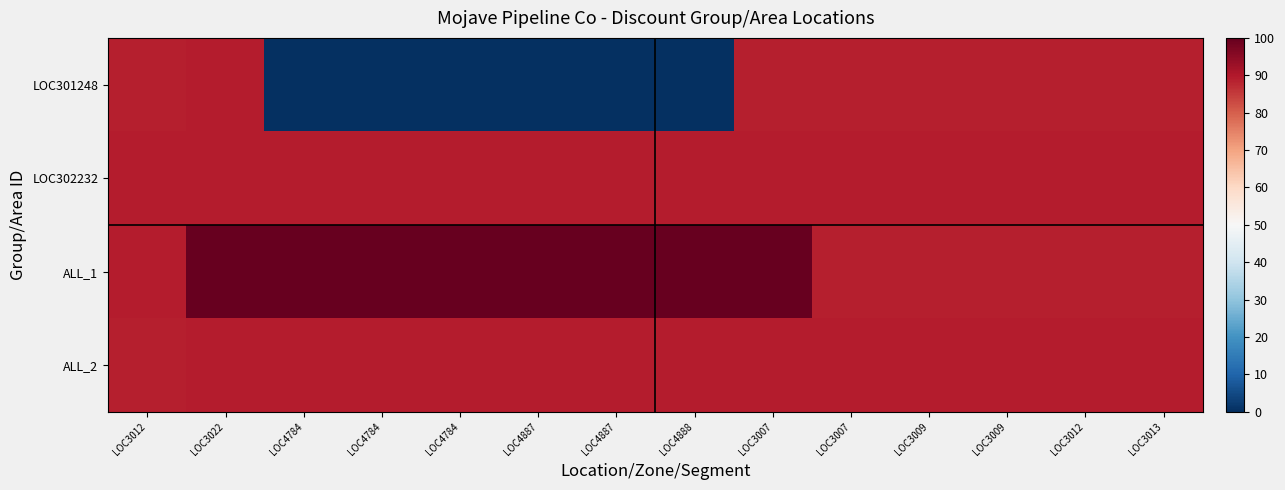

Reading left to right, list all the values displayed in this chart.

LOC301248: LOC3012=89.0	LOC3022=89.4	LOC4784=0.0	LOC4784=0.0	LOC4784=0.0	LOC4887=0.4	LOC4887=0.4	LOC4888=0.4	LOC3007=88.8	LOC3007=88.9	LOC3009=88.9	LOC3009=88.9	LOC3012=89.0	LOC3013=89.1
LOC302232: LOC3012=89.2	LOC3022=89.3	LOC4784=89.3	LOC4784=89.3	LOC4784=89.3	LOC4887=89.4	LOC4887=89.4	LOC4888=89.4	LOC3007=89.4	LOC3007=89.4	LOC3009=89.4	LOC3009=89.4	LOC3012=89.4	LOC3013=89.4
ALL_1: LOC3012=89.4	LOC3022=100.0	LOC4784=100.0	LOC4784=100.0	LOC4784=100.0	LOC4887=100.0	LOC4887=100.0	LOC4888=100.0	LOC3007=100.0	LOC3007=88.8	LOC3009=88.9	LOC3009=88.9	LOC3012=88.9	LOC3013=89.0
ALL_2: LOC3012=89.1	LOC3022=89.2	LOC4784=89.3	LOC4784=89.3	LOC4784=89.3	LOC4887=89.3	LOC4887=89.4	LOC4888=89.4	LOC3007=89.4	LOC3007=89.4	LOC3009=89.4	LOC3009=89.4	LOC3012=89.4	LOC3013=89.4